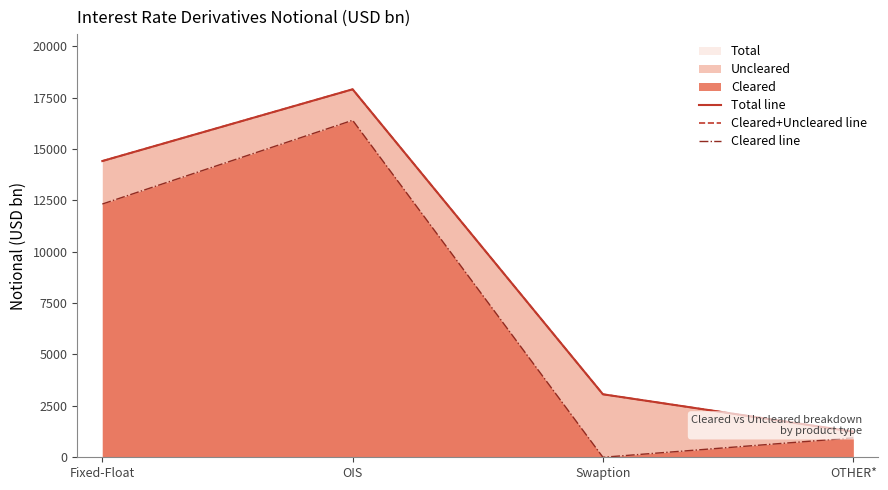

True or false: Cleared+Uncleared line and Cleared line cross at least once.

False